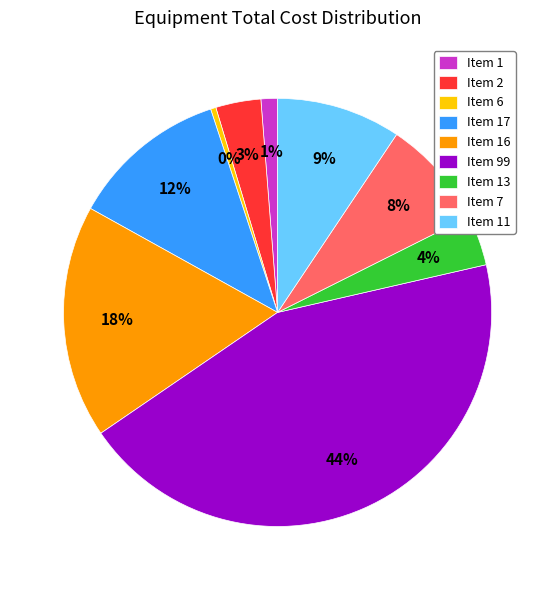

To the nearest percent, what percentage of the pie is Item 7?

8%